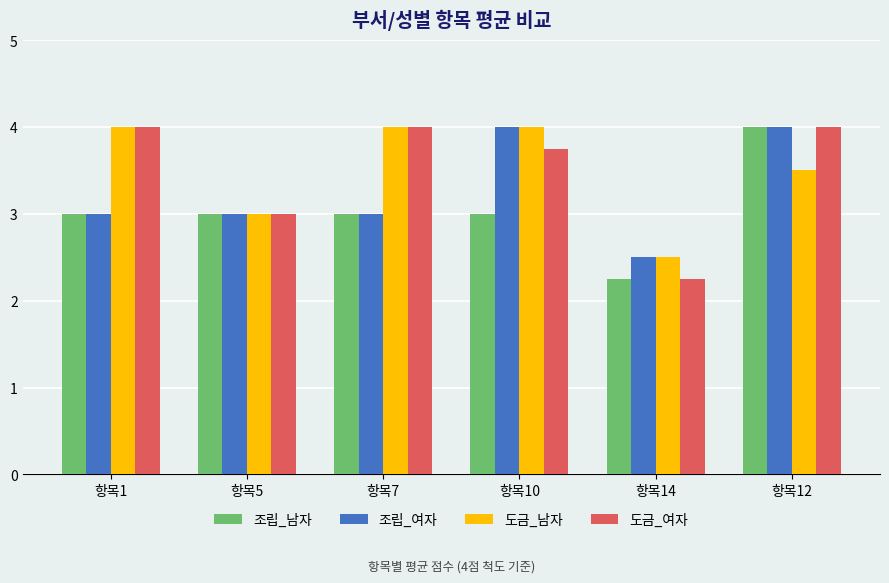

What is the value of the 조립_여자 bar at the 5th from the left?

2.5